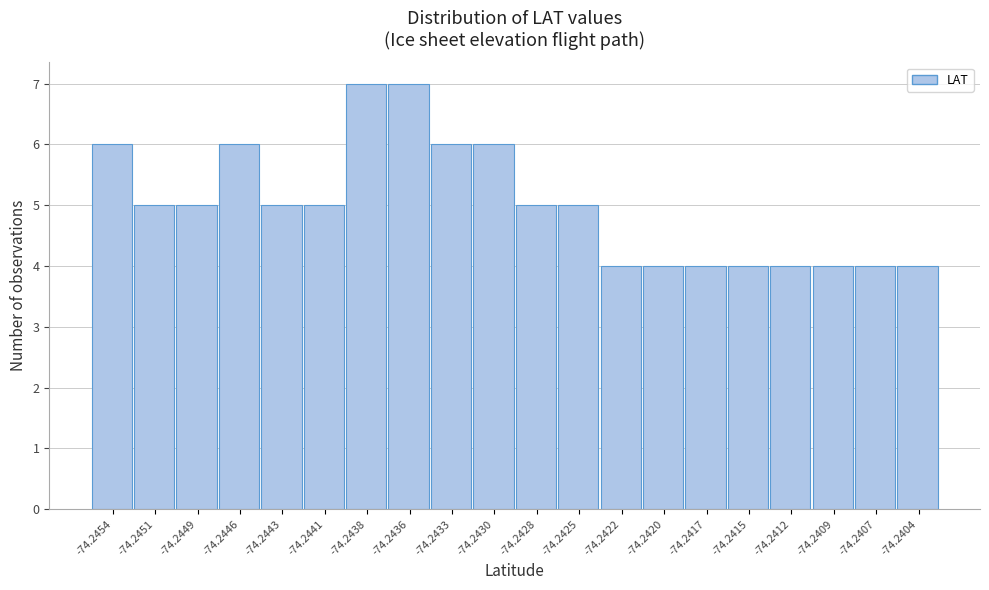

Reading left to right, extract all data points from this chart.

-74.2454=6	-74.2451=5	-74.2449=5	-74.2446=6	-74.2443=5	-74.2441=5	-74.2438=7	-74.2436=7	-74.2433=6	-74.2430=6	-74.2428=5	-74.2425=5	-74.2422=4	-74.2420=4	-74.2417=4	-74.2415=4	-74.2412=4	-74.2409=4	-74.2407=4	-74.2404=4